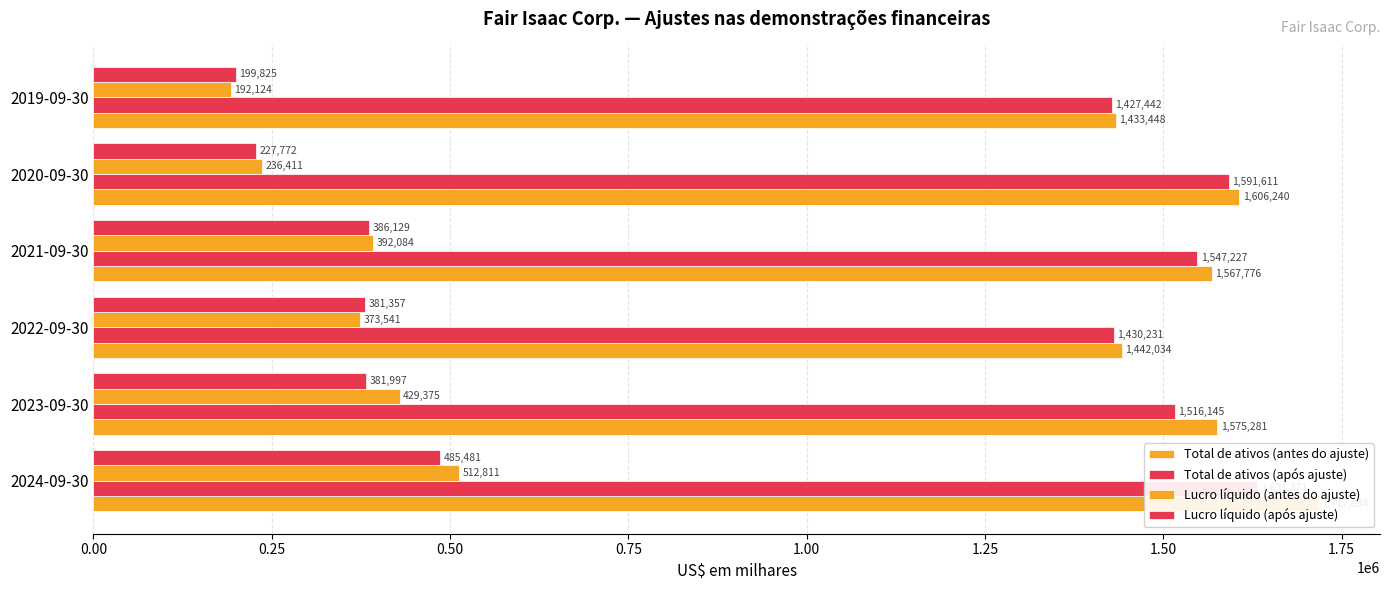

How many groups of bars are there?

6